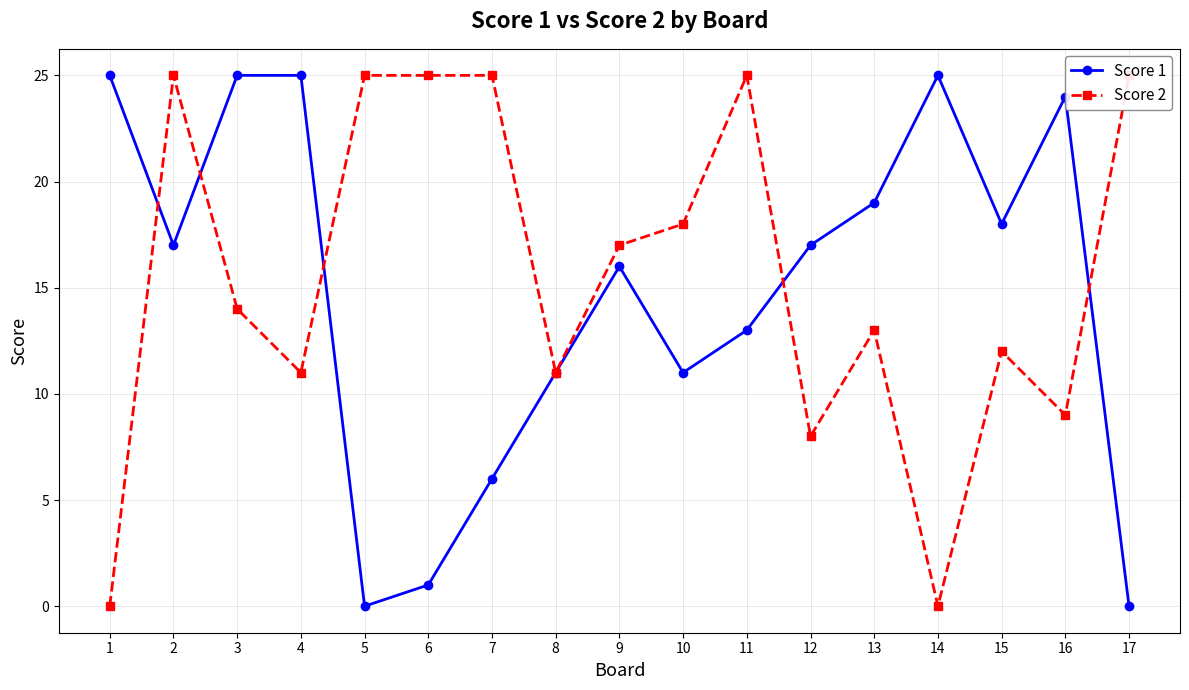

True or false: Score 1 has a value of 39 at 1.

False